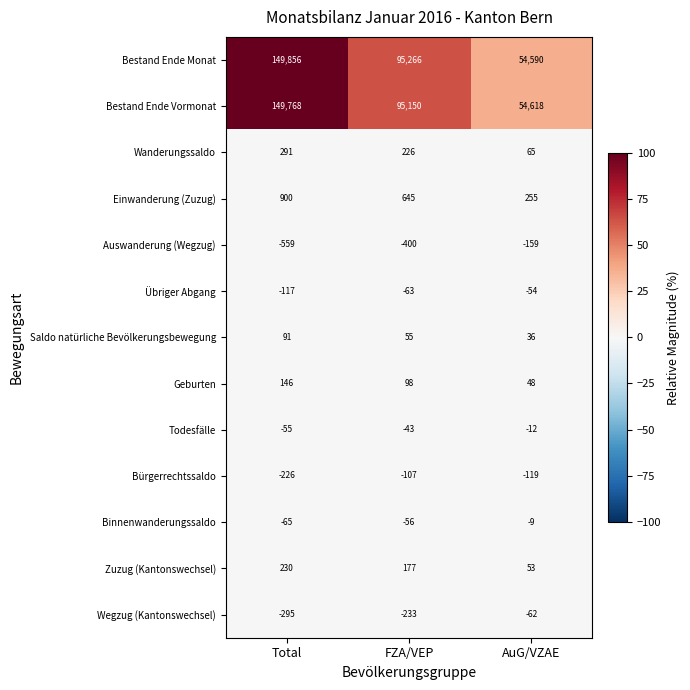

What is the lowest value of the Geburten series?

48